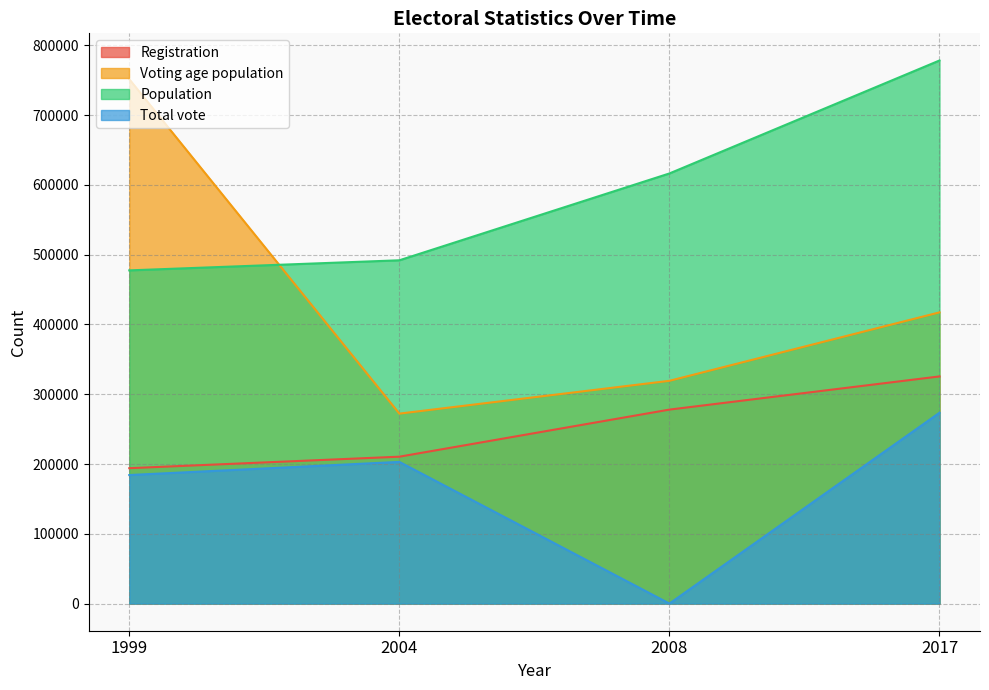

In Total vote, how many points are higher than both neighbors (excluding endpoints)?

1